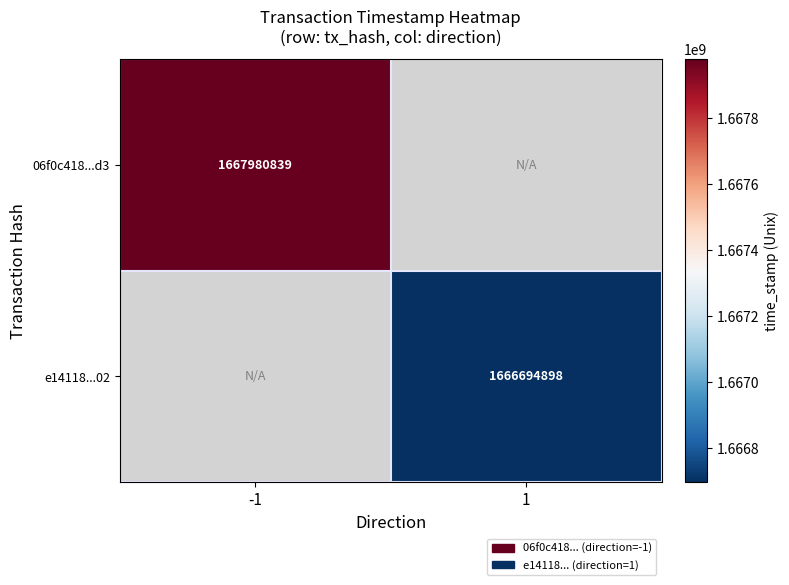

True or false: e14118...02 has a value of 1666694898 at 1.

True